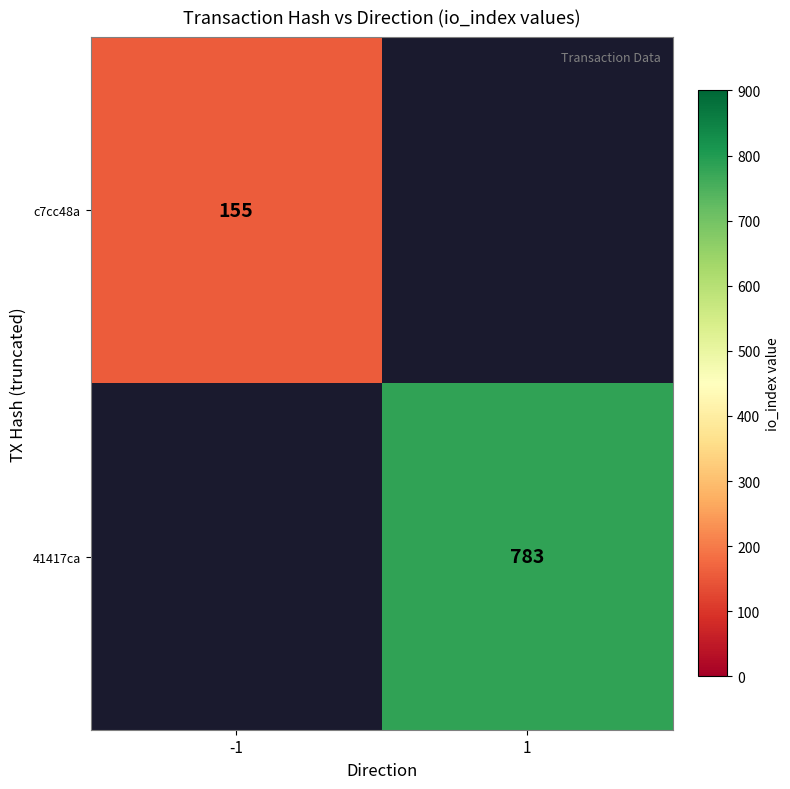

Is the value of 41417ca at 1 greater than the value of c7cc48a at -1?

Yes